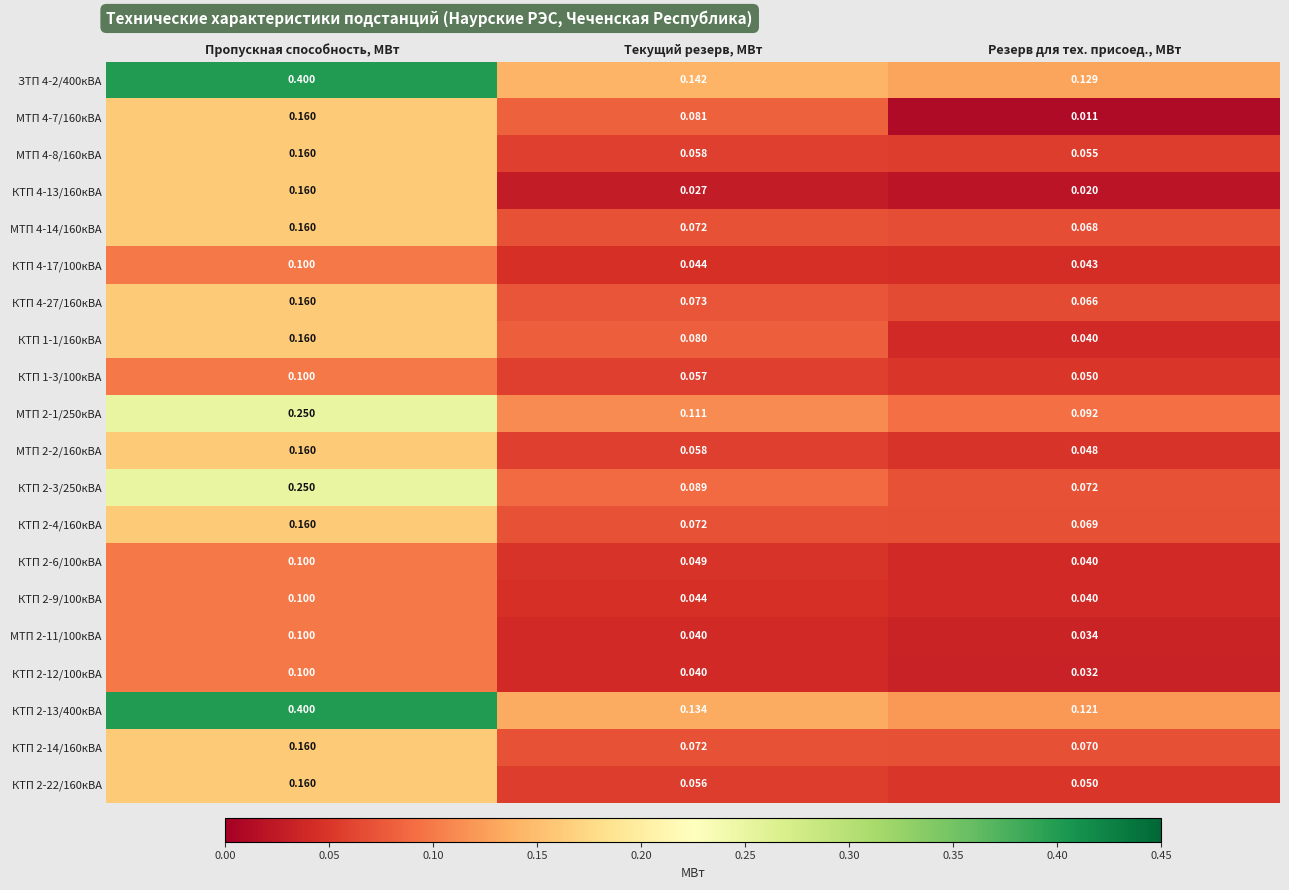

Which series has the widest spread of values?

КТП 2-13/400кВА